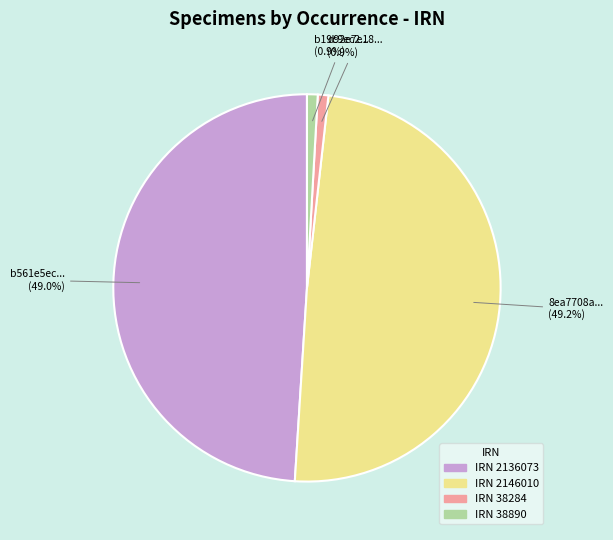

To the nearest percent, what is the difference between the largest and smallest slice percentages?

48%